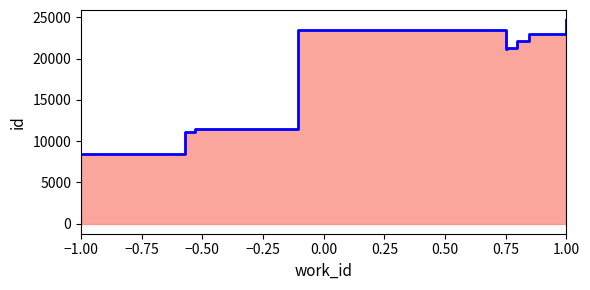

What is the smallest value displayed?

8483